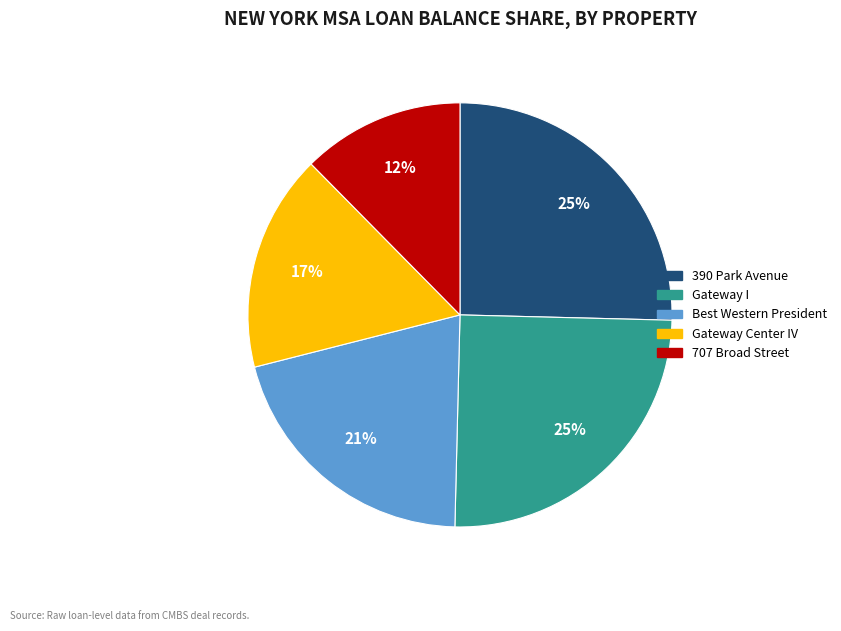

How many slices are in this pie chart?

5